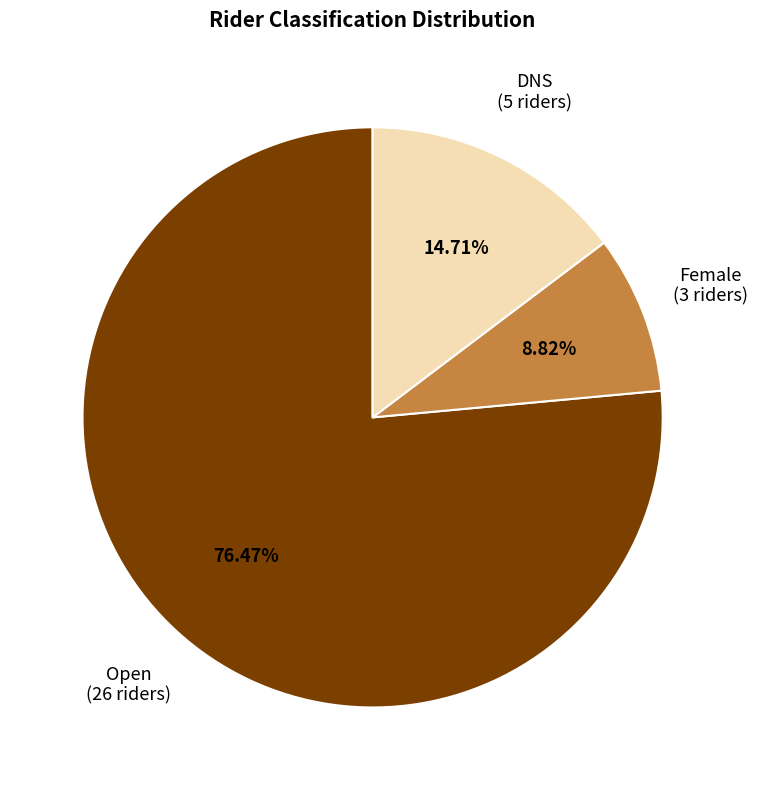

To the nearest percent, what percentage of the pie is Open?

76%